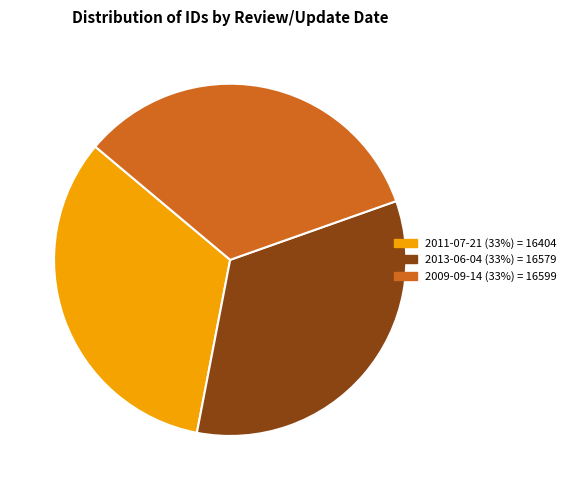

Is the sum of 2013-06-04 and 2011-07-21 greater than half?

Yes